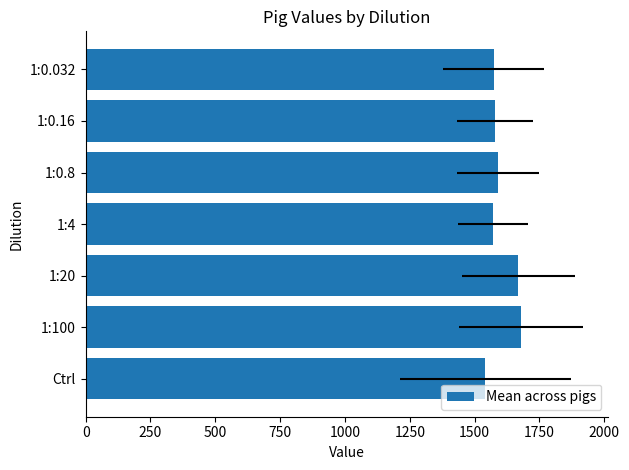

How many distinct data groups are displayed?

1